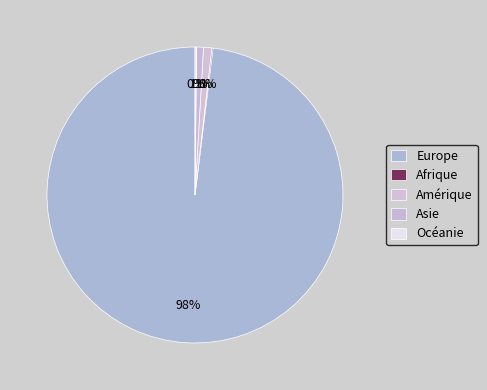

What portion of the pie excludes Afrique?

99.9%